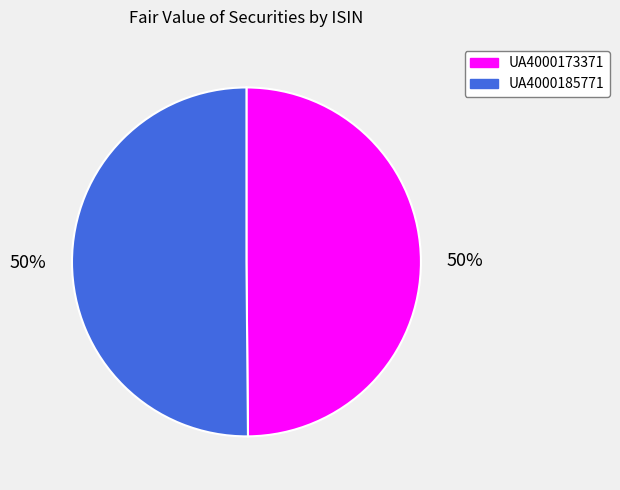

Is the sum of UA4000185771 and UA4000173371 greater than half?

Yes